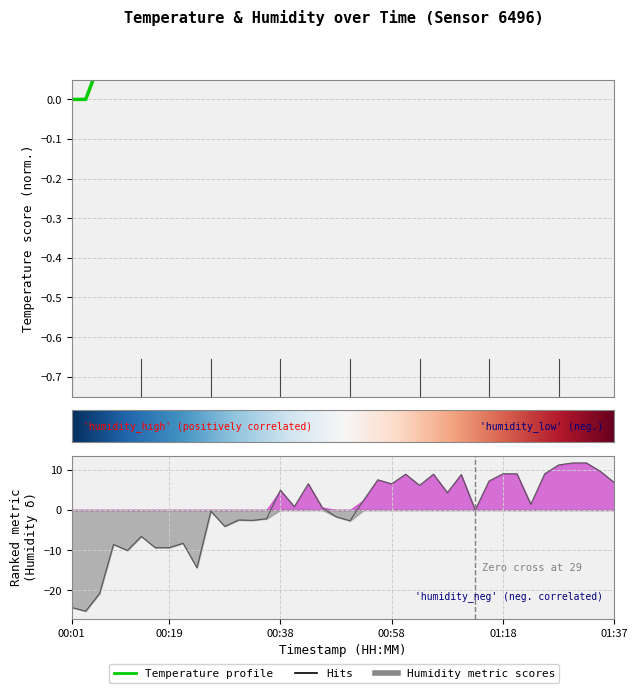

At which label is temperature closest to 0?

00:01